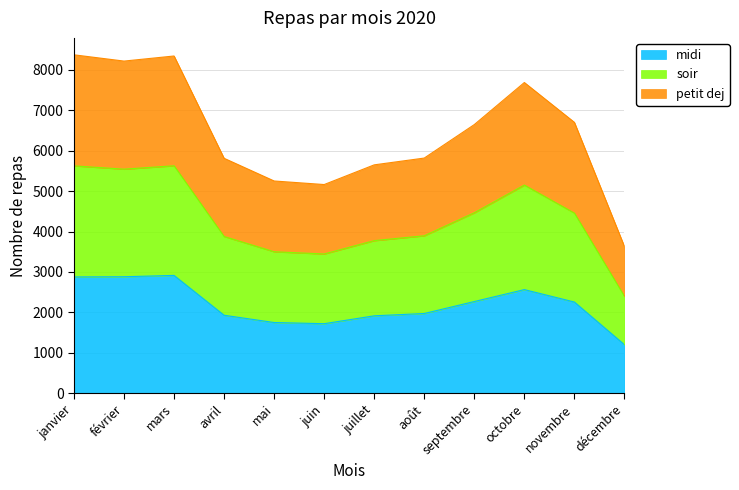

What is the highest value of the midi series?

2915